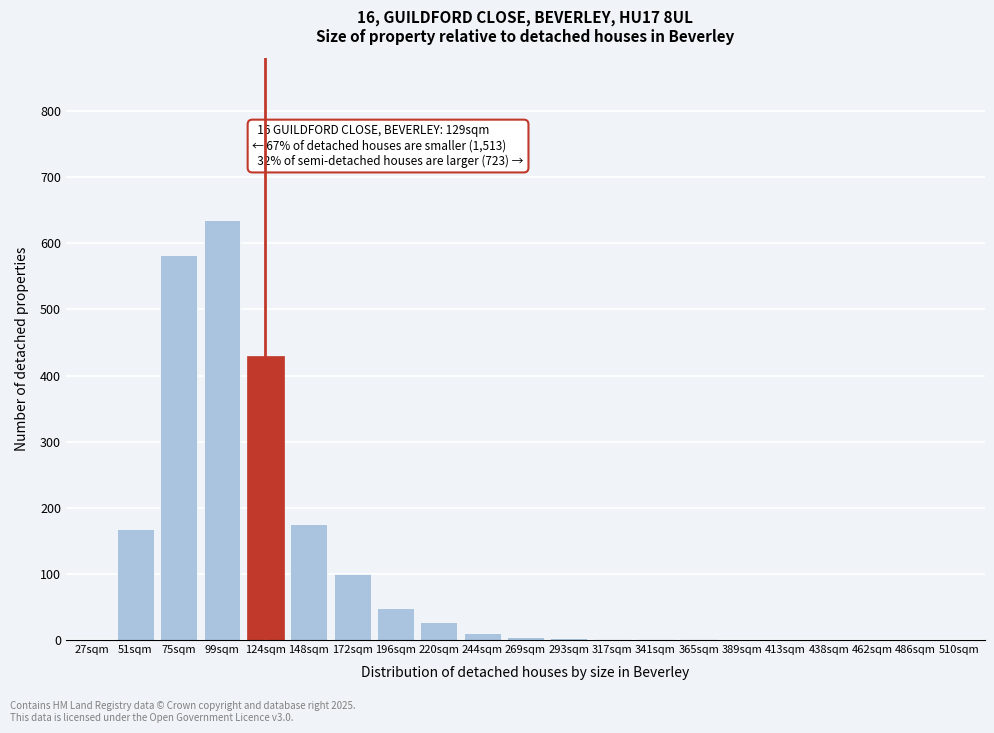

At which category does the chart reach its peak across all series?

99sqm